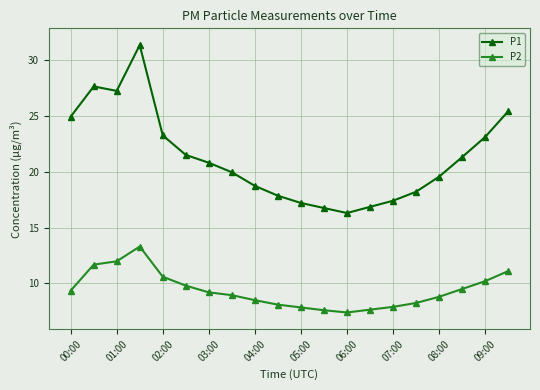

What is the value of the P1 point at the 17th from the left?

19.6